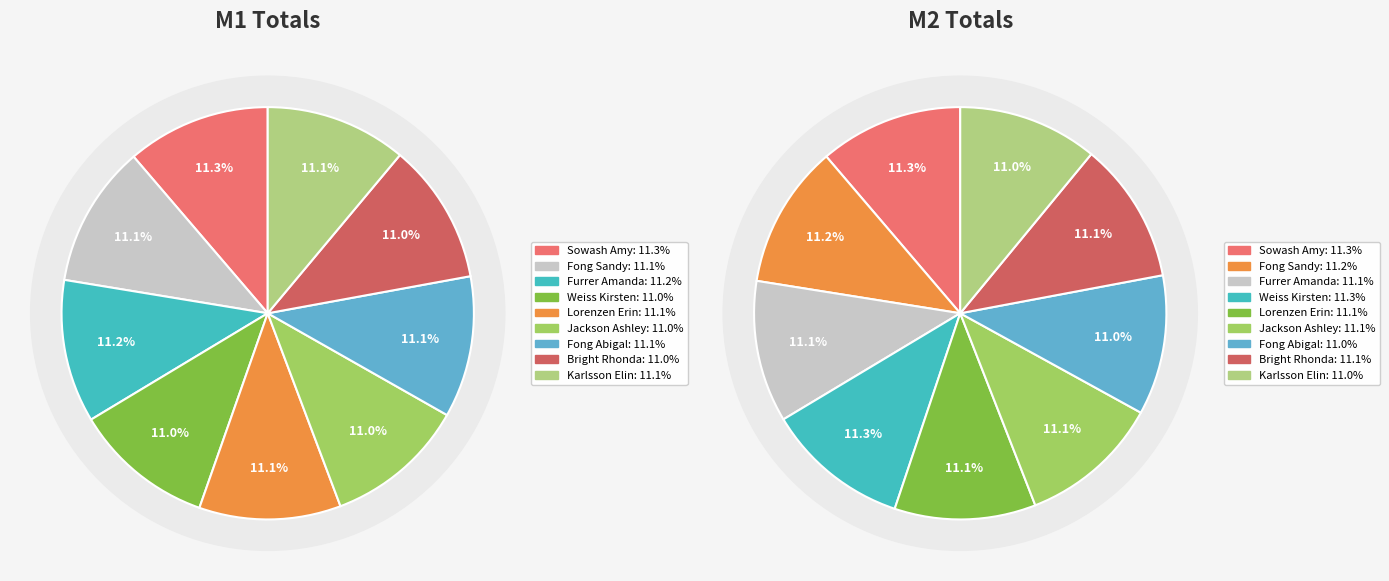

Is it true that Bright Rhonda is 11% of the pie?

True